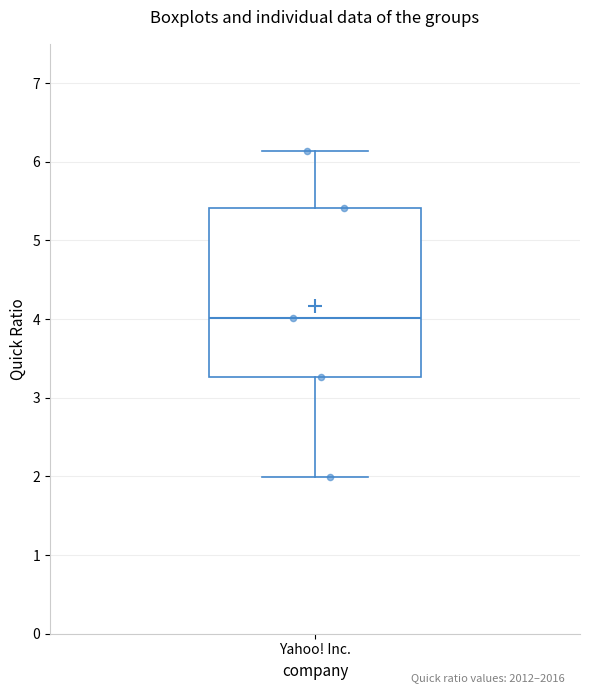

Read this box plot against the y-axis: the position of the median line, the range covered by the box, and the ends of both whiskers. The values are not printed on the chart, so give them approximately, as read against the axis.

median 4.0, box 3.3 to 5.4, whiskers 2.0 to 6.1